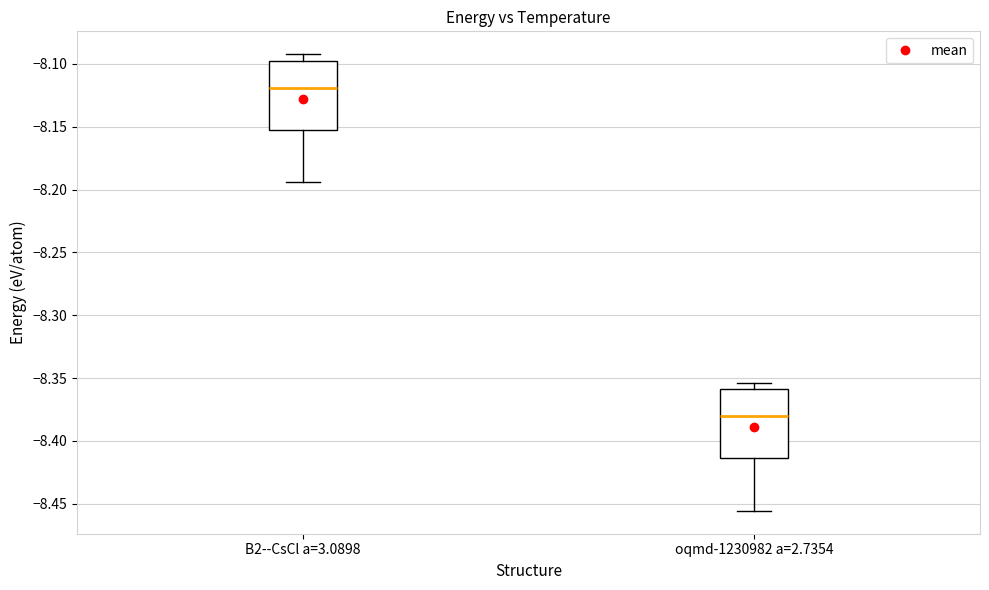

Which box has the lowest median line?

oqmd-1230982 a=2.7354